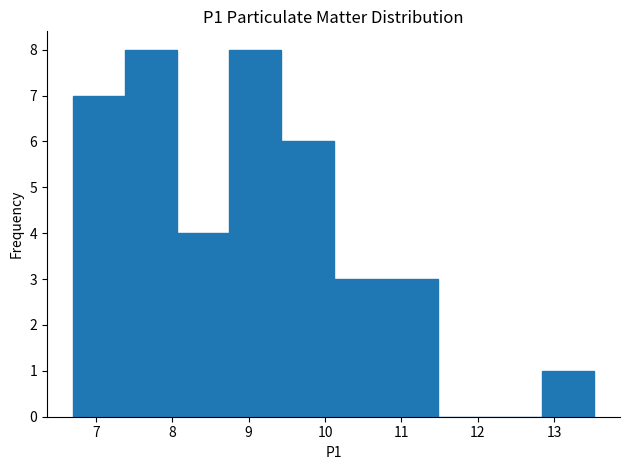

Reading left to right, list every bar in this chart as the range it spans on the x-axis followed by its height. Neither the bar edges nor the heights are printed on the chart, so give them approximately, as read against the axes.

6.7 to 7.4: 7
7.4 to 8.1: 8
8.1 to 8.7: 4
8.7 to 9.4: 8
9.4 to 10.1: 6
10.1 to 10.8: 3
10.8 to 11.5: 3
11.5 to 12.2: 0
12.2 to 12.8: 0
12.8 to 13.5: 1